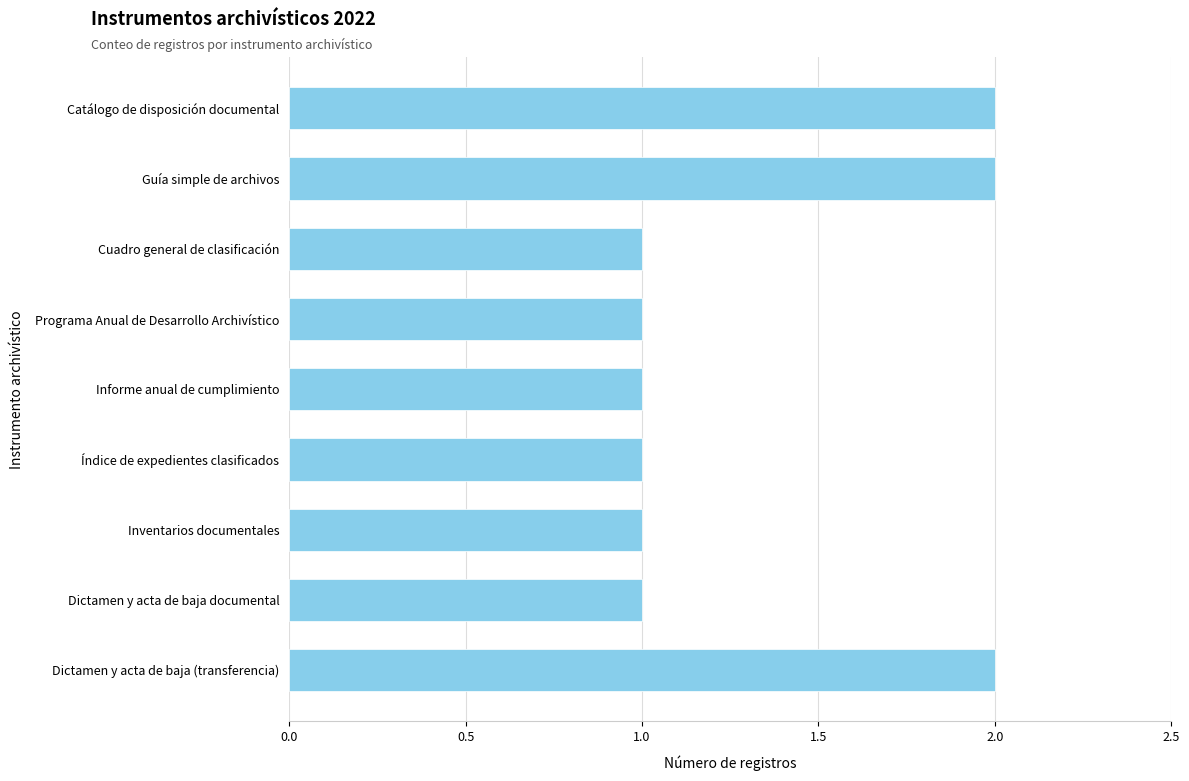

Reading top to bottom, what are all the values shown in this chart?

2	2	1	1	1	1	1	1	2